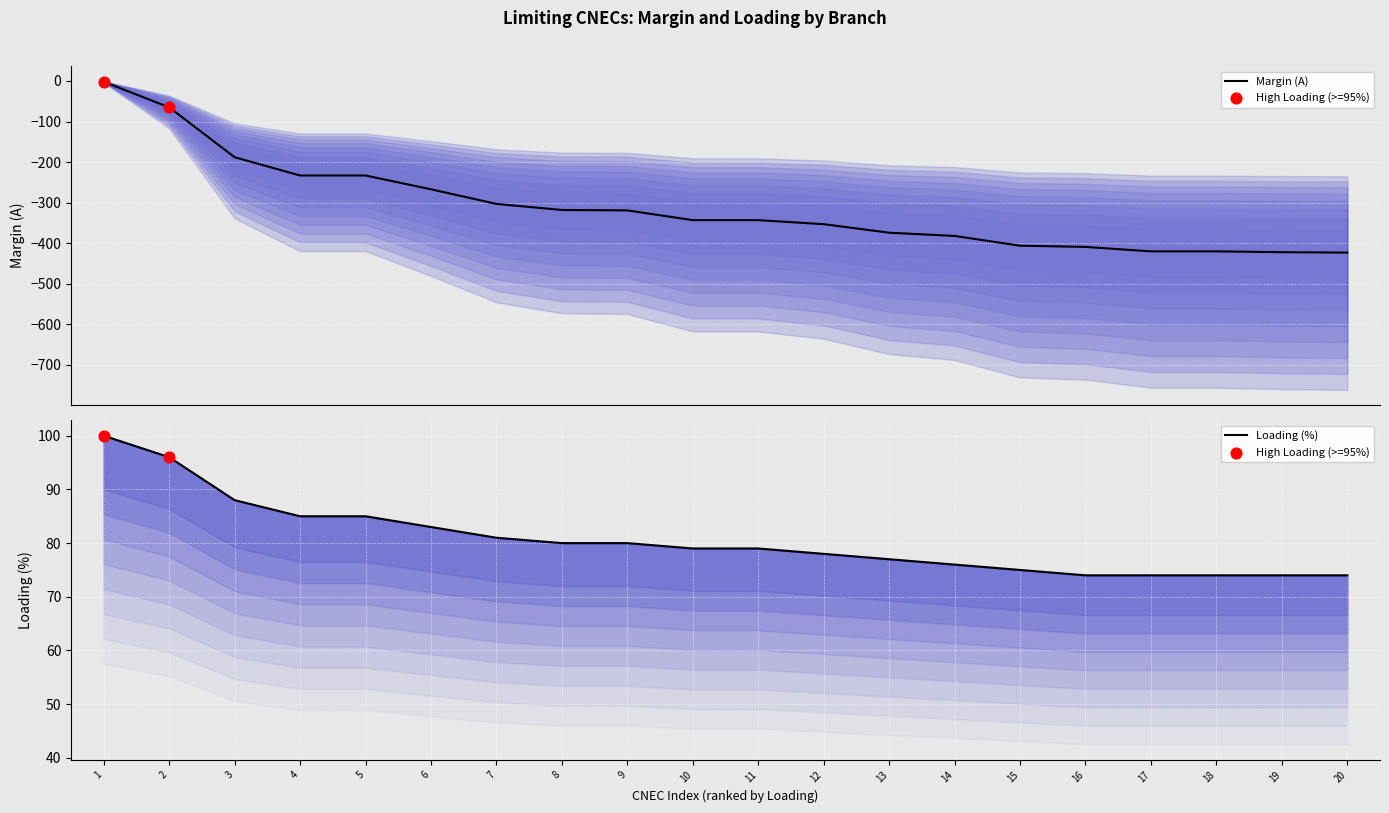

Which series has the widest spread of Y values?

margin